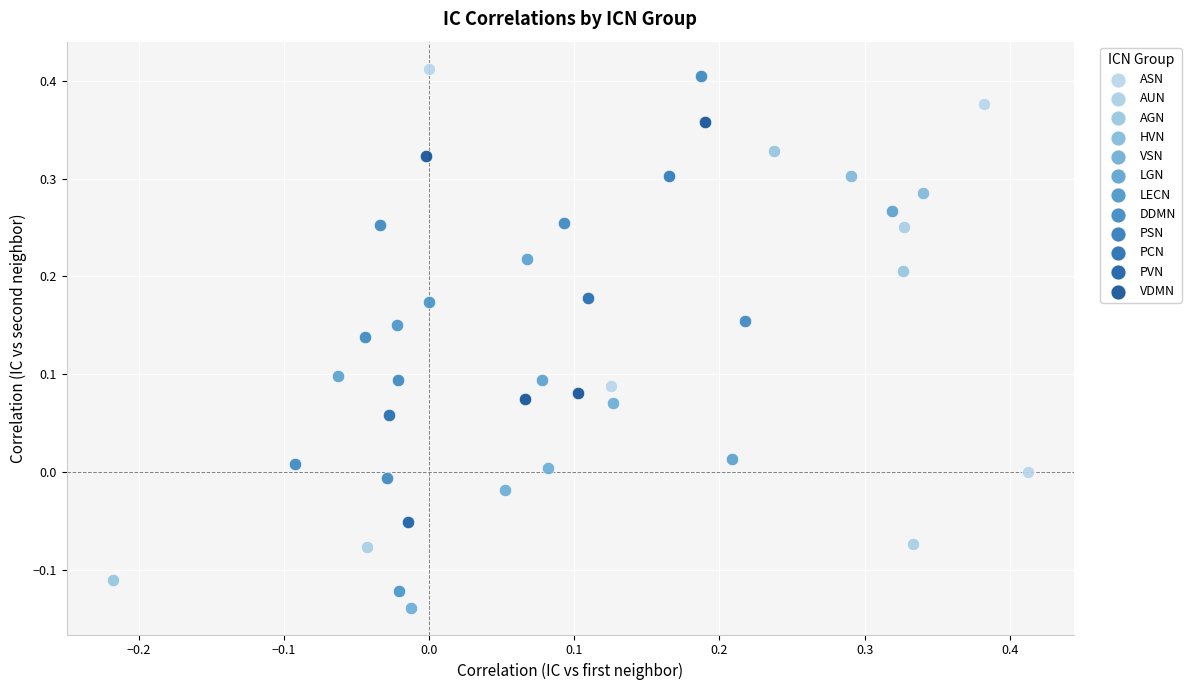

Which series contains the highest Y value?

ASN